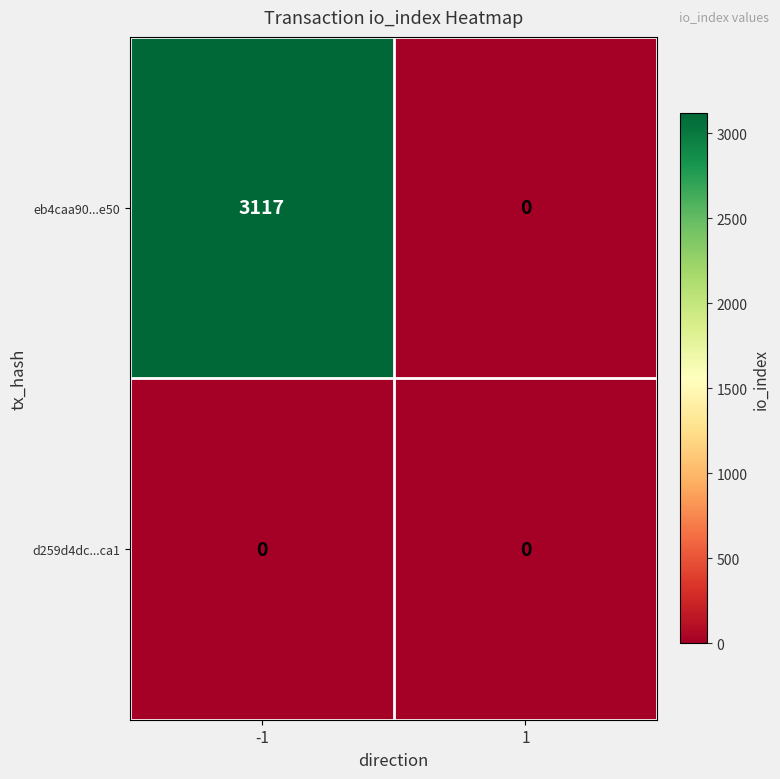

Reading right to left, list all the values displayed in this chart.

eb4caa90...e50: 0	3117
d259d4dc...ca1: 0	0